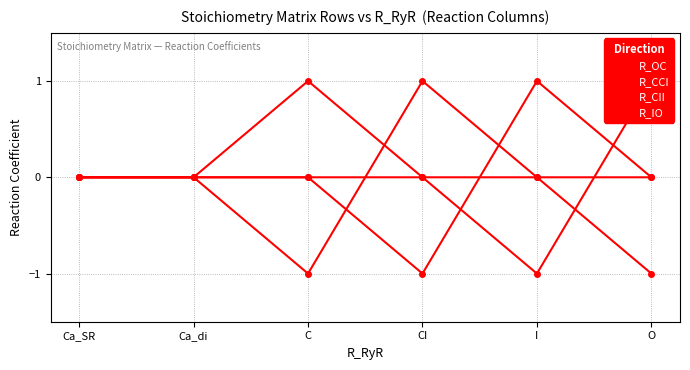

After their last crossing, which series has the higher values: R_CII or R_IO?

R_IO